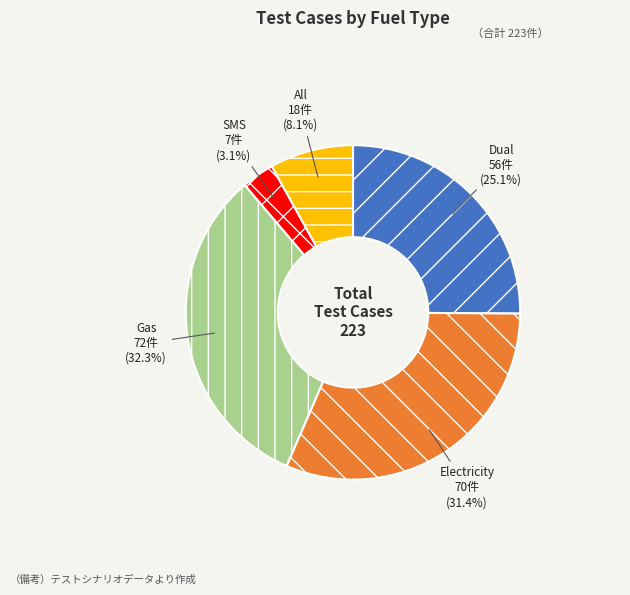

Rank the categories by value from lowest to highest.

SMS, All, Dual, Electricity, Gas